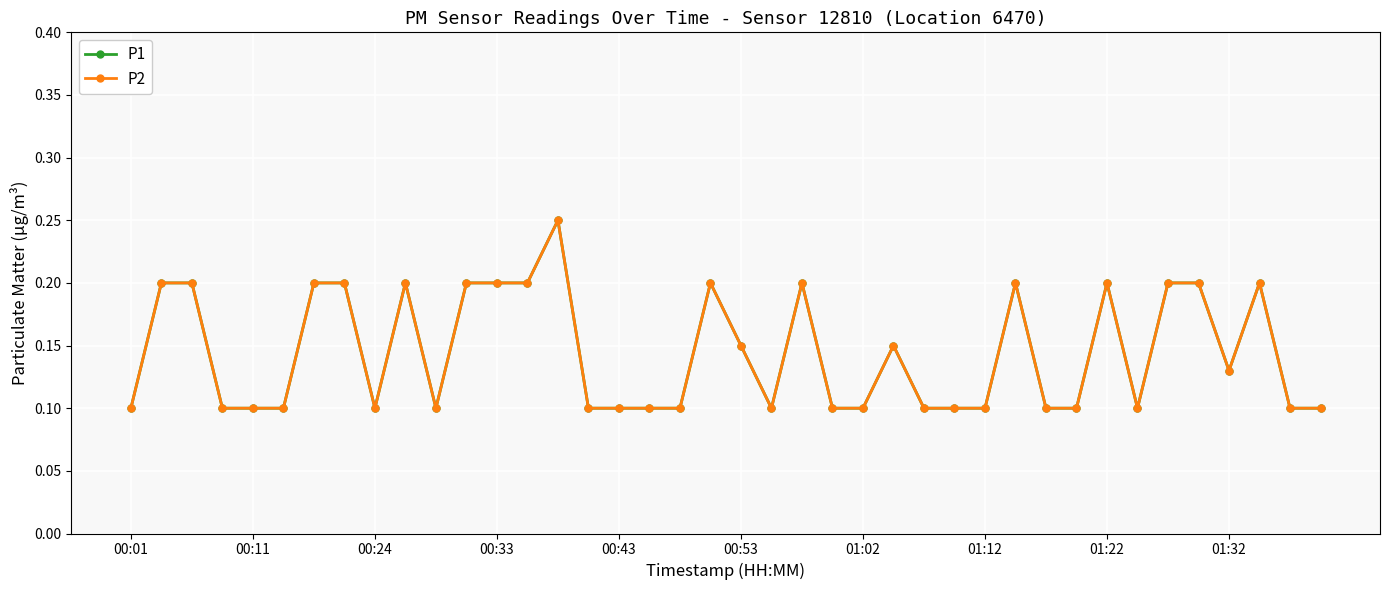

How many interior local peaks does the P2 series have?

8